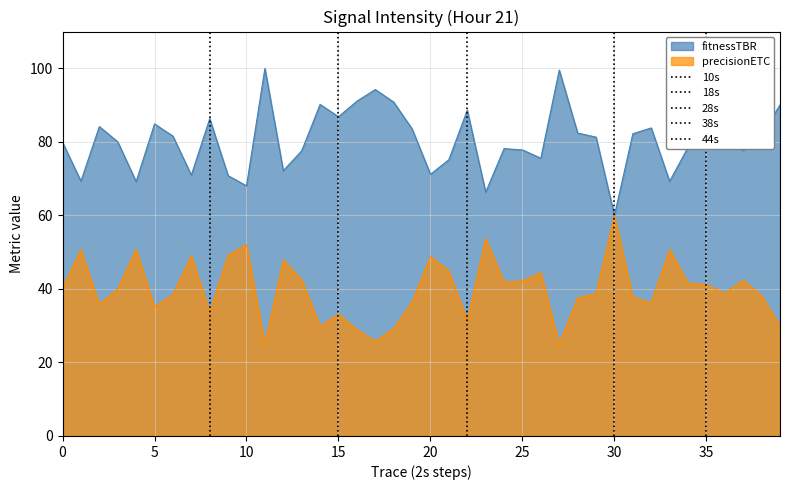

What is the lowest value of the precisionETC series?

25.0